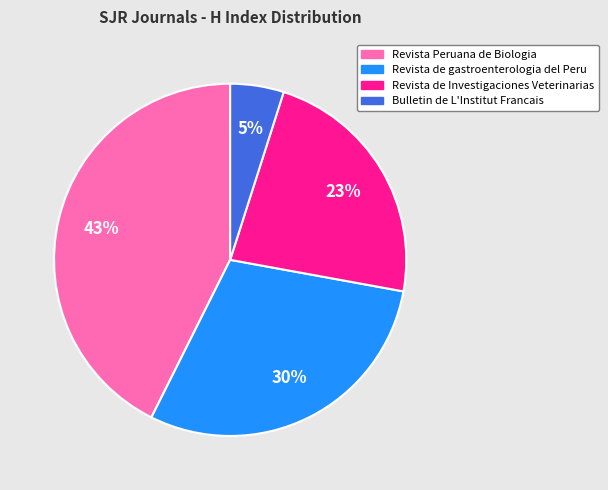

Is there any slice that represents more than half of the pie?

No